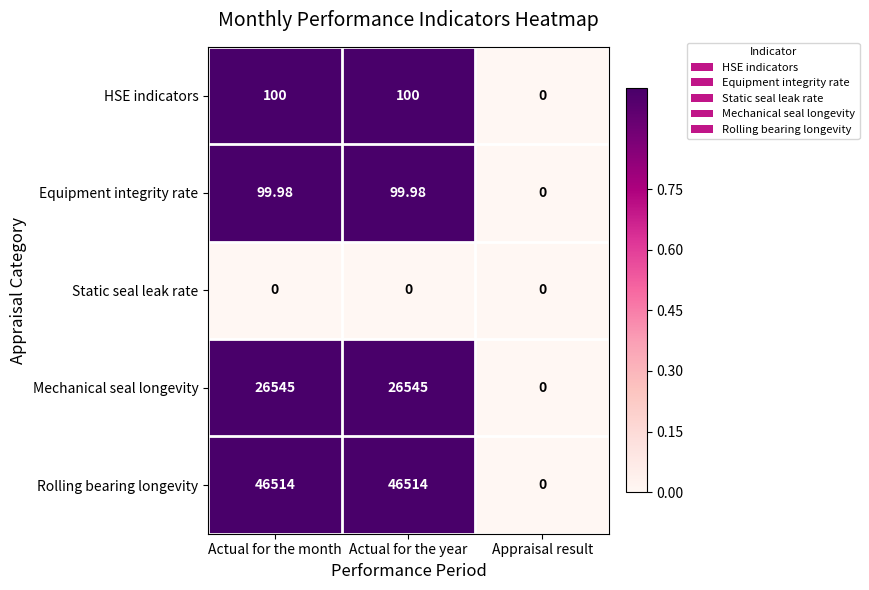

Where does the Equipment integrity rate series first go above 99?

Actual for the month